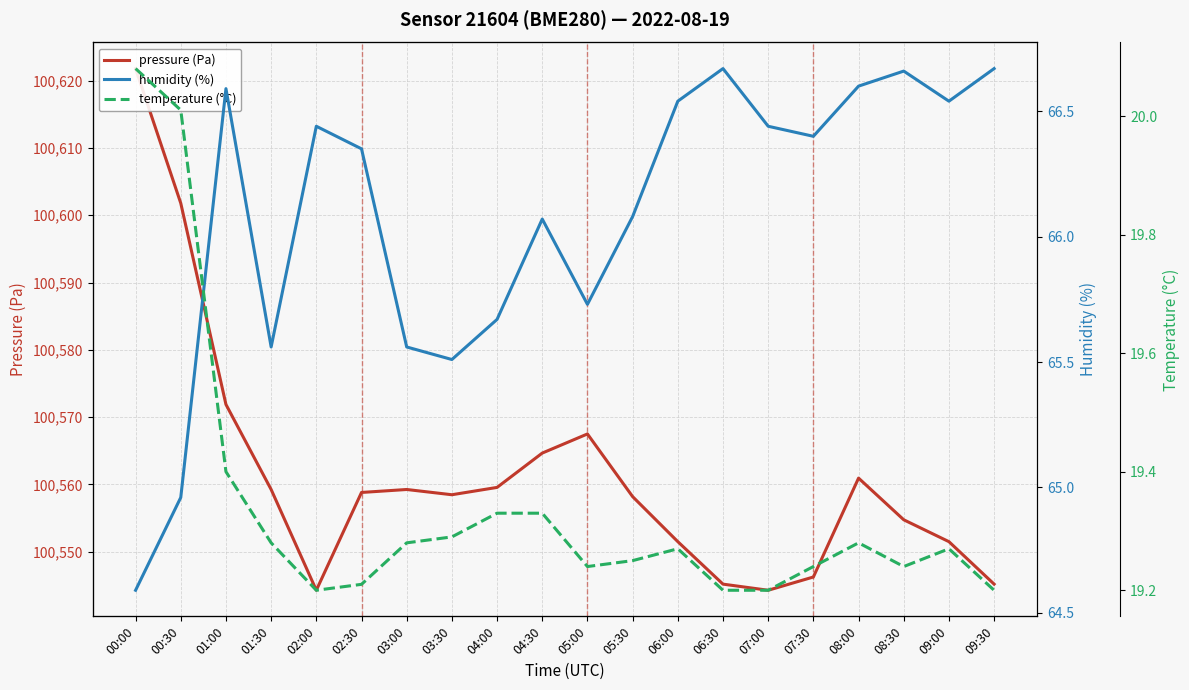

The pressure (Pa) series shows 34194.6 at 06:00. True or false?

False